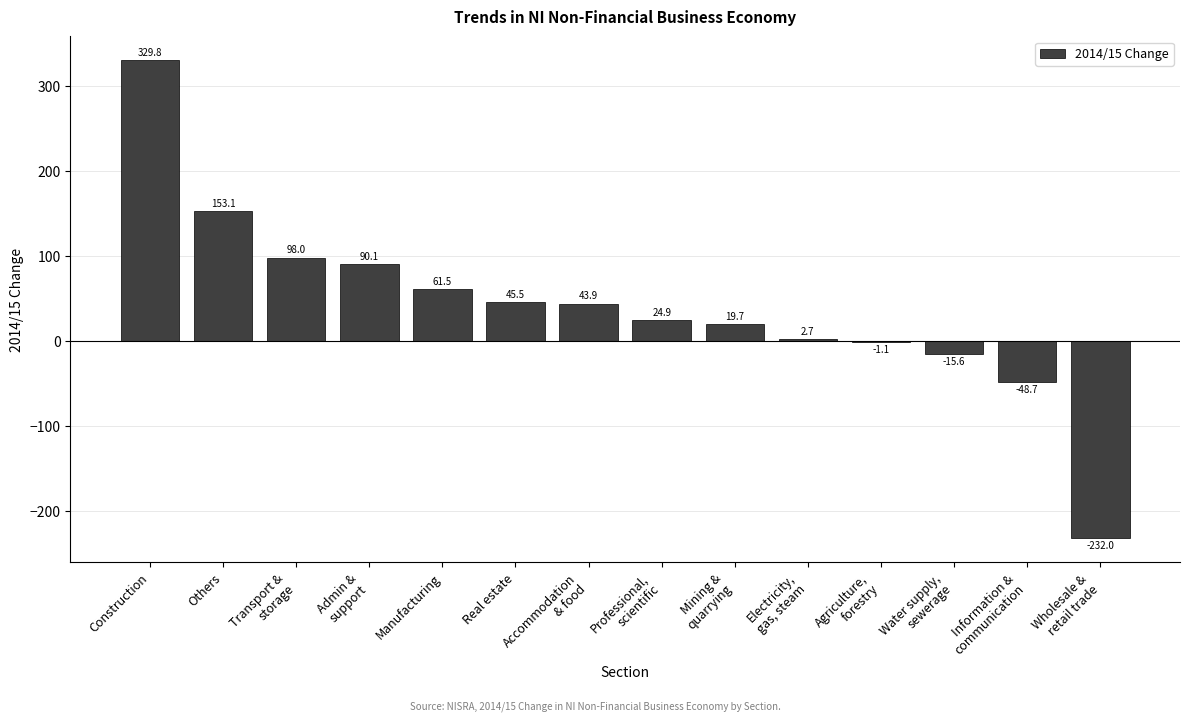

Reading left to right, extract all data points from this chart.

Construction=329.8	Others=153.1	Transport &
storage=98.0	Admin &
support=90.1	Manufacturing=61.5	Real estate=45.5	Accommodation
& food=43.9	Professional,
scientific=24.9	Mining &
quarrying=19.7	Electricity,
gas, steam=2.7	Agriculture,
forestry=-1.1	Water supply,
sewerage=-15.6	Information &
communication=-48.7	Wholesale &
retail trade=-232.0